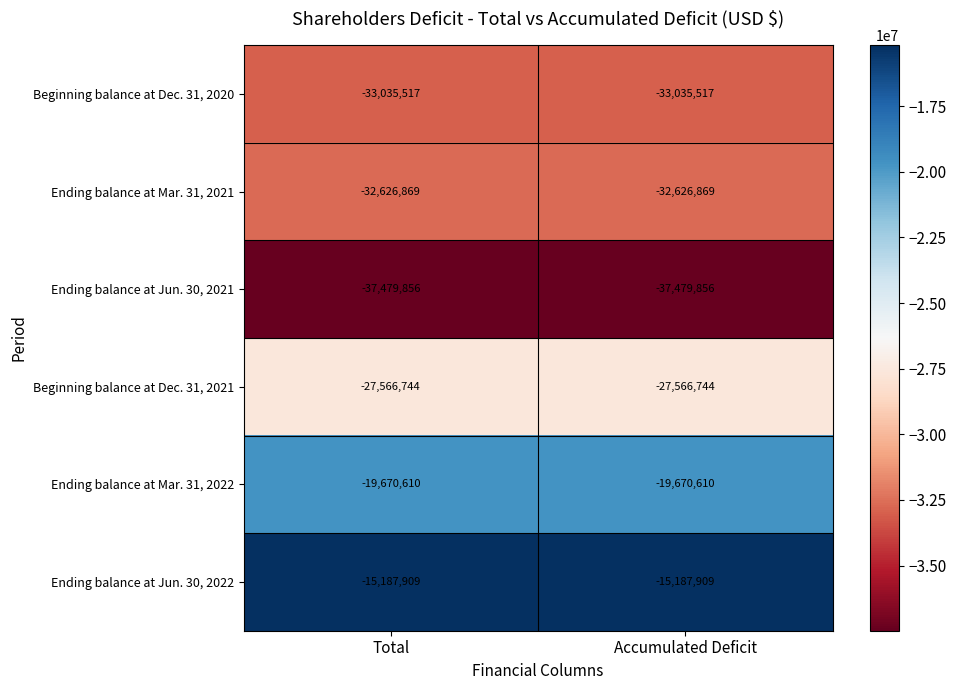

At Accumulated Deficit, list the series in order from largest to smallest.

Ending balance at Jun. 30, 2022, Ending balance at Mar. 31, 2022, Beginning balance at Dec. 31, 2021, Ending balance at Mar. 31, 2021, Beginning balance at Dec. 31, 2020, Ending balance at Jun. 30, 2021